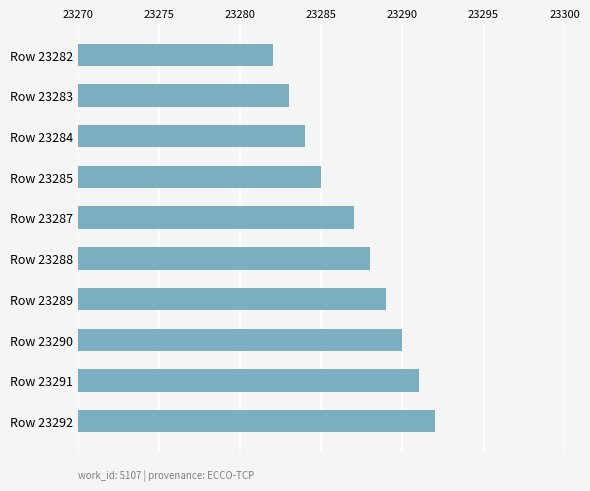

Reading bottom to top, extract all data points from this chart.

23292	23291	23290	23289	23288	23287	23285	23284	23283	23282